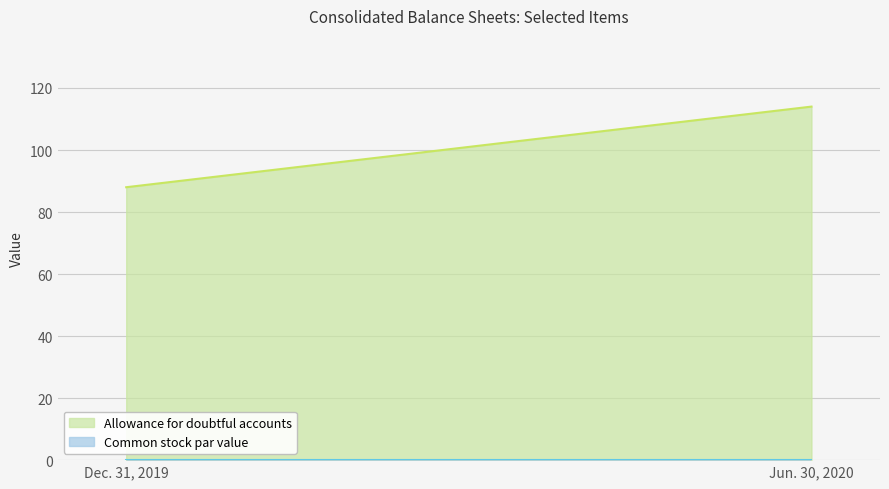

At which label is Allowance for doubtful accounts closest to 101?

Dec. 31, 2019